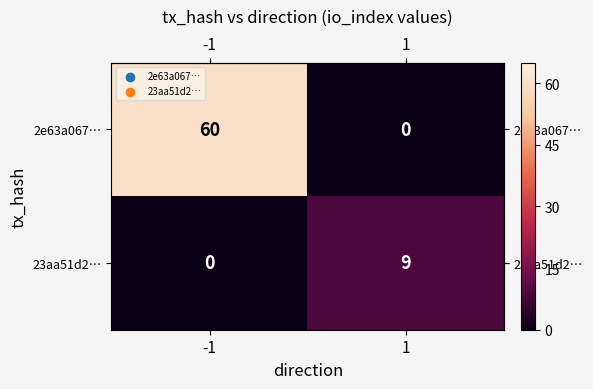

What is the total value across all series at 1?

9